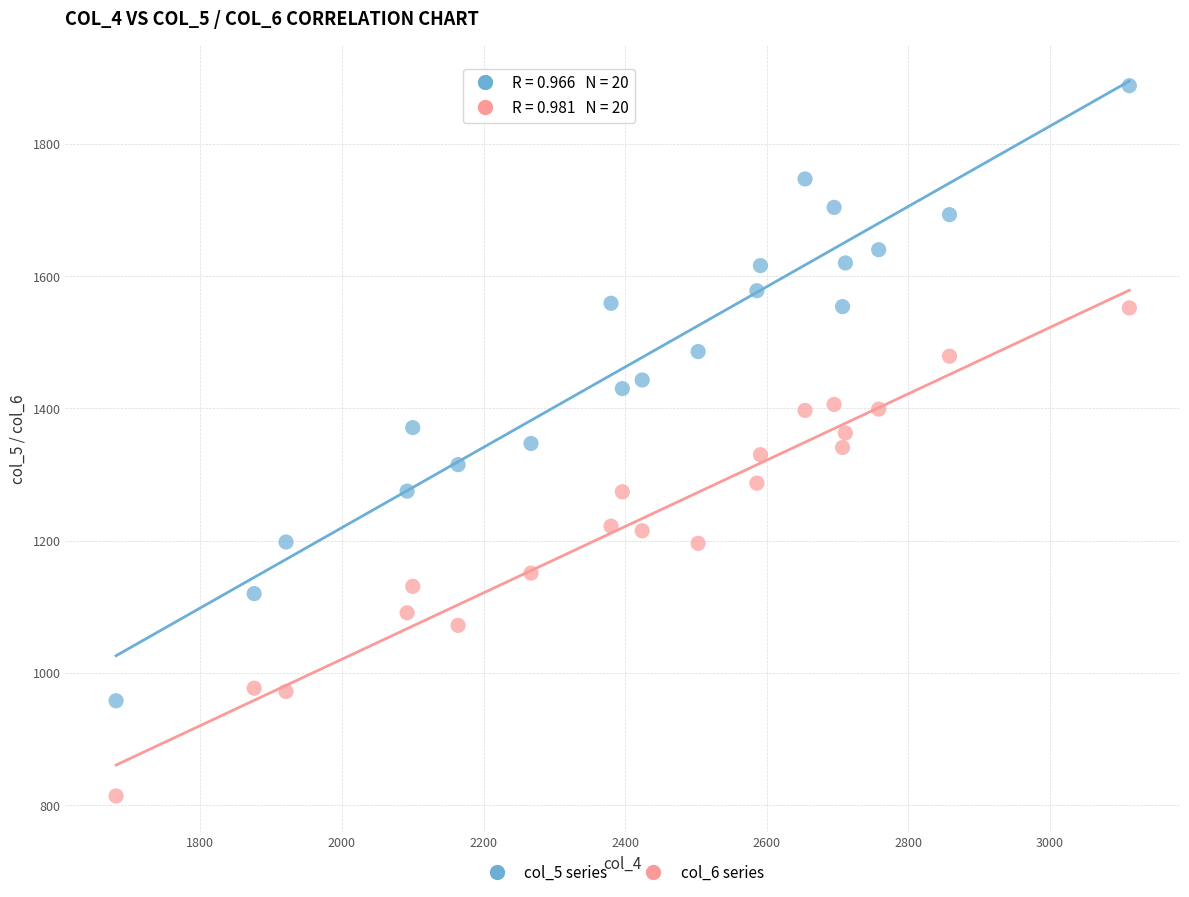

Which series has the widest spread of Y values?

col_5 series